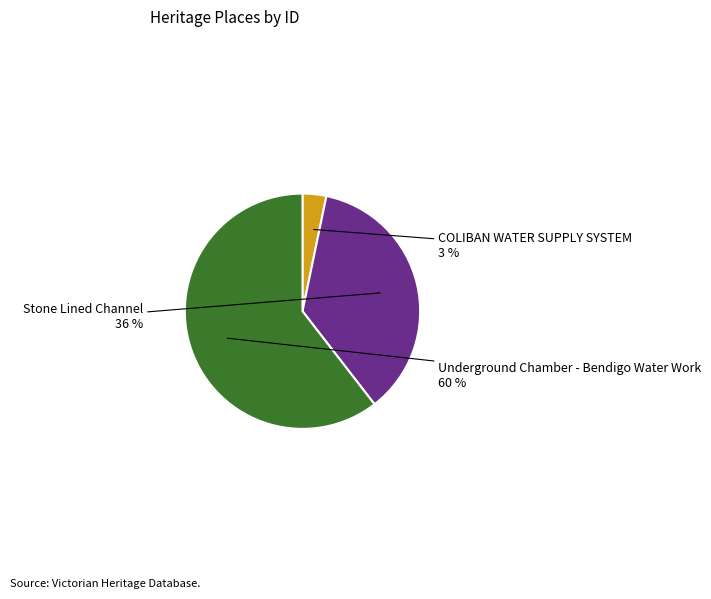

How many segments does this pie chart have?

3